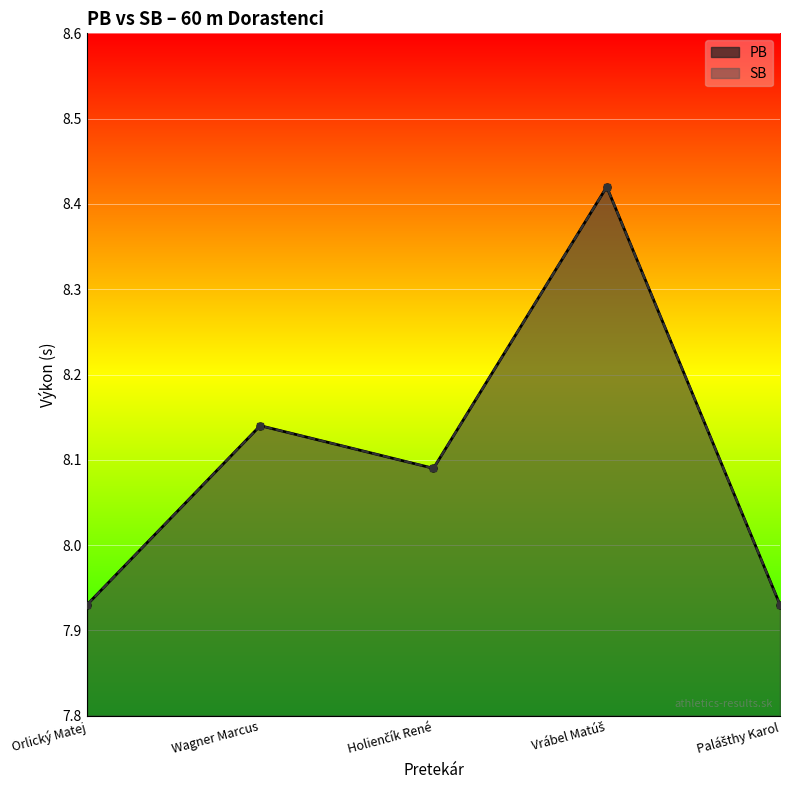

Where does the PB series first go above 8?

Wagner Marcus